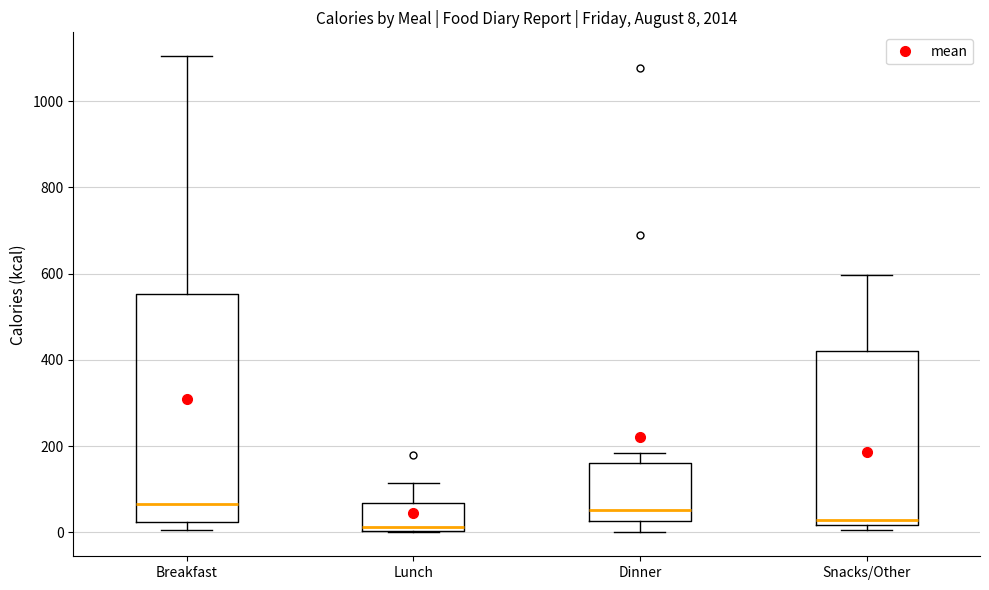

Which box is the tallest, from its lower edge to its upper edge?

Breakfast